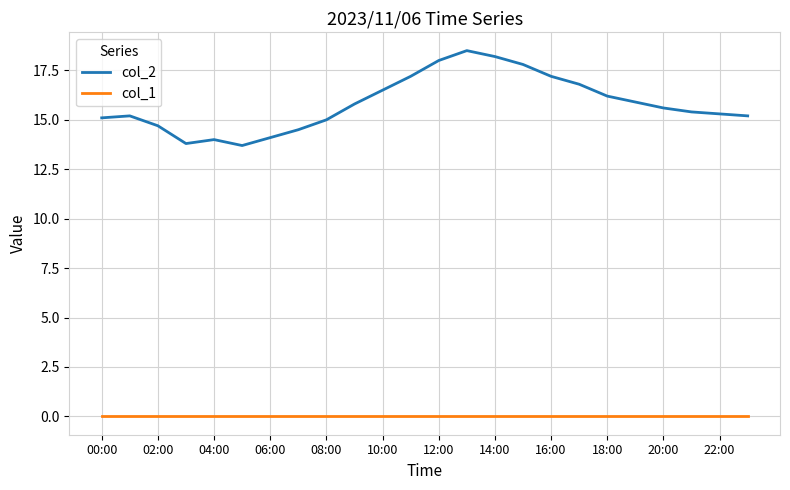

Which series has the widest spread of values?

col_2